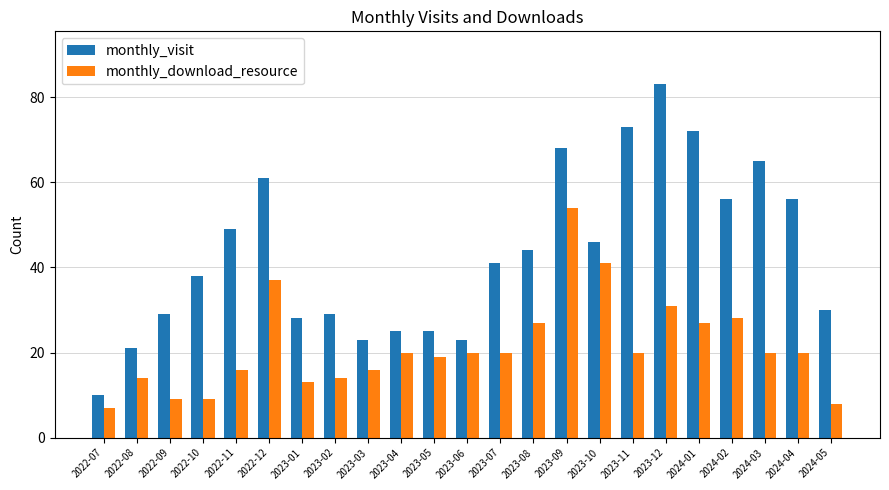

At 2023-04, list the series in order from smallest to largest.

monthly_download_resource, monthly_visit